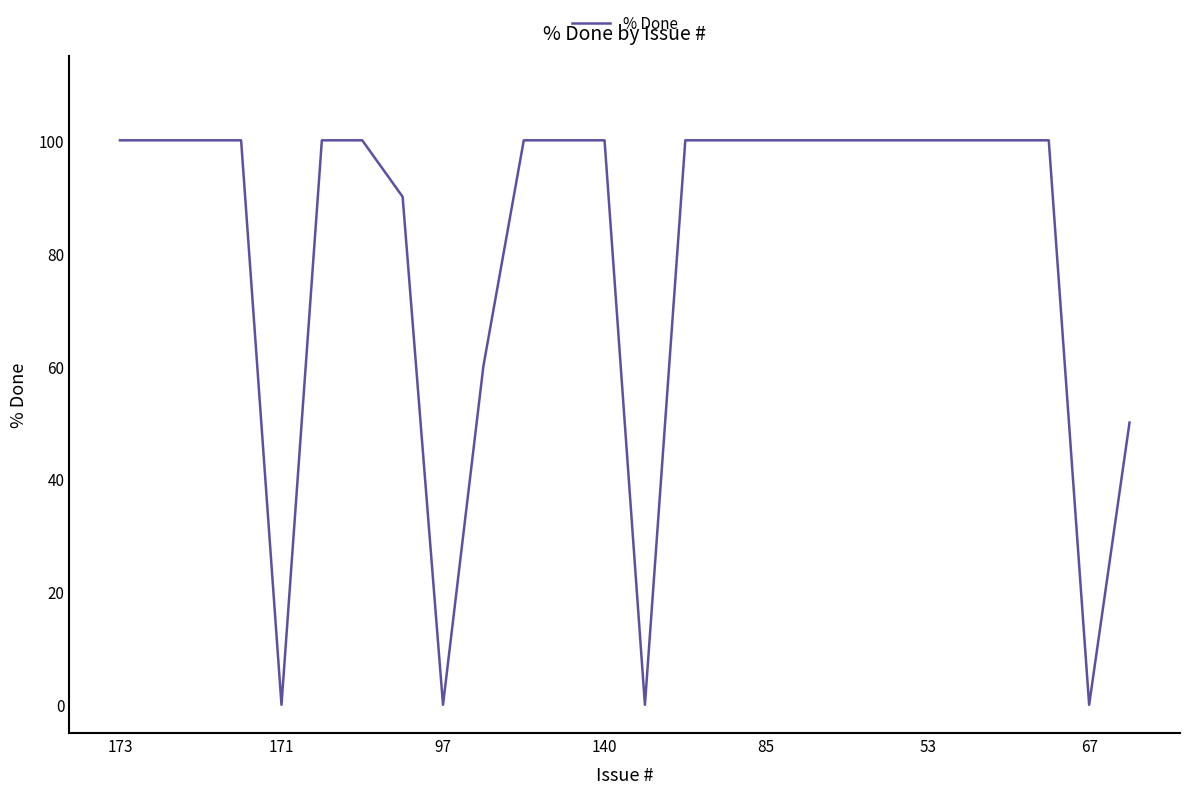

What is the greatest value displayed?

100